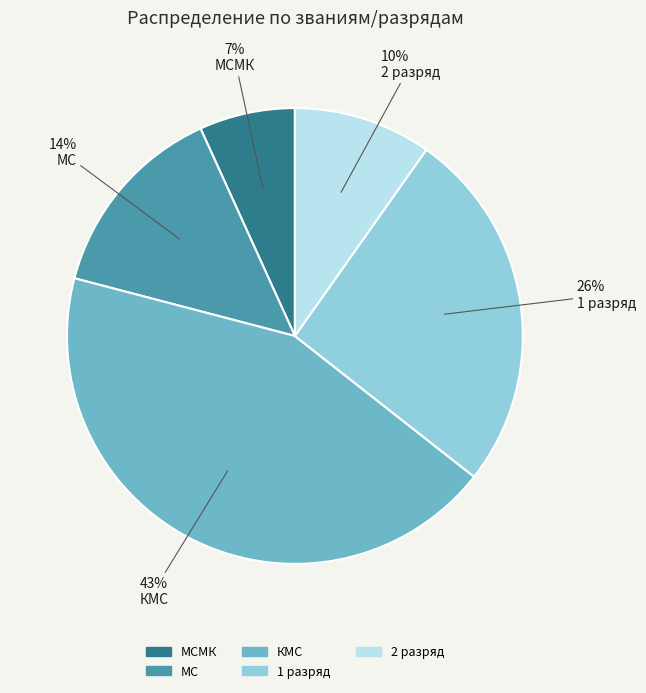

To the nearest percent, what is the average slice percentage?

20%